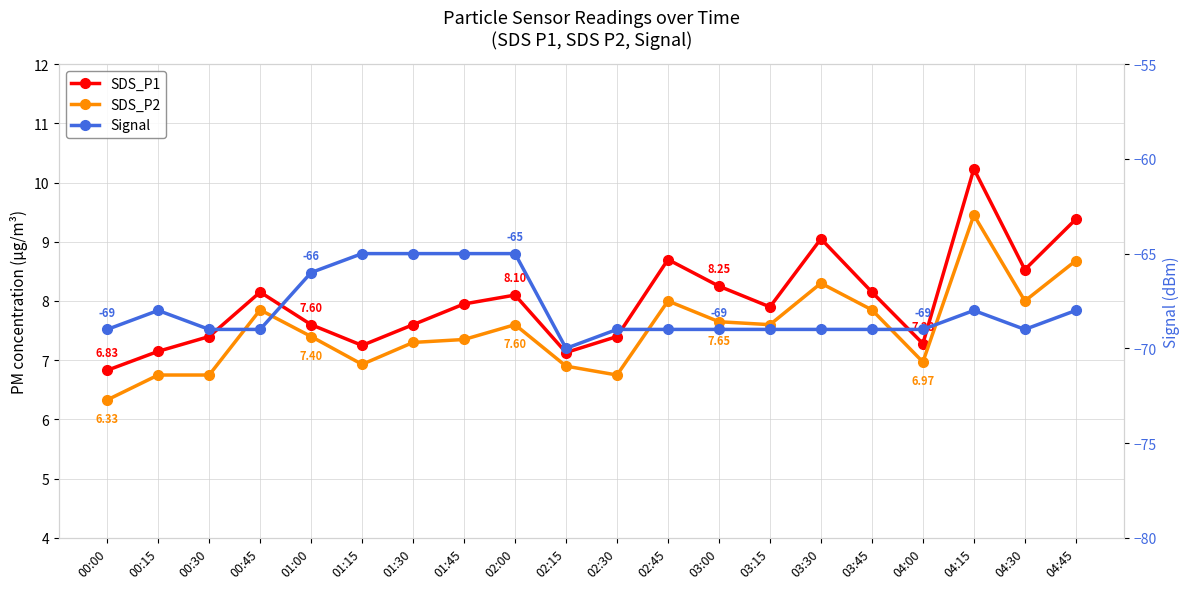

The value of Signal at 03:45 is -69.0. True or false?

True